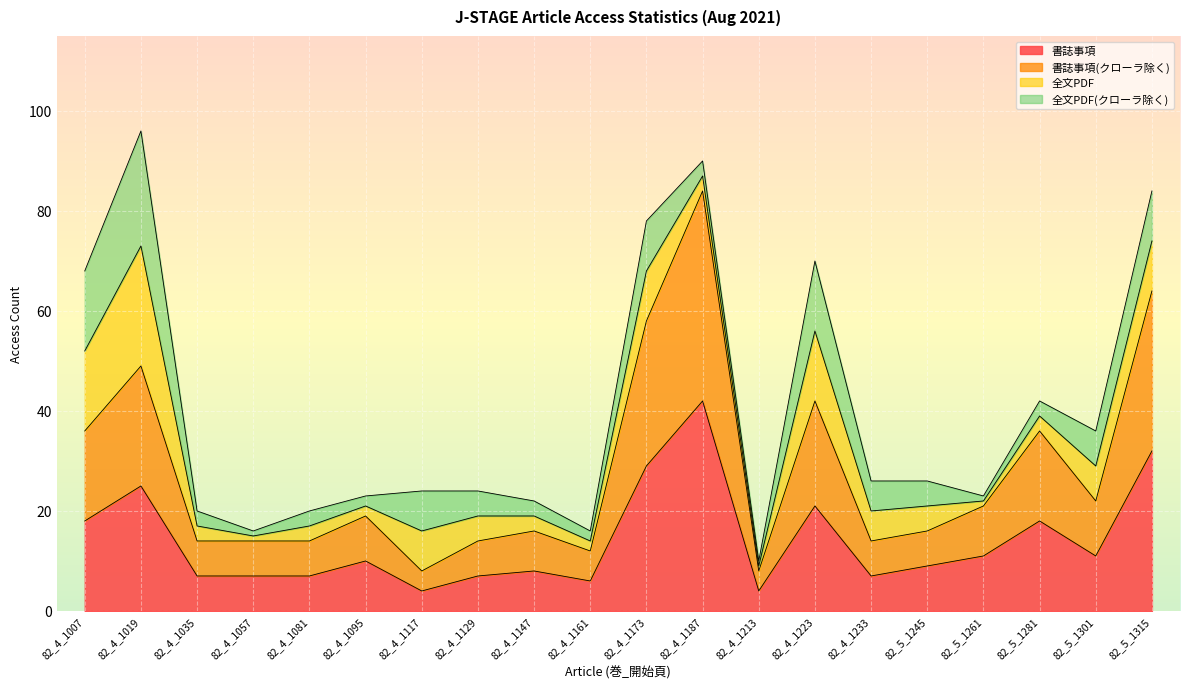

Which category has the highest value in the 書誌事項 series?

82_4_1187